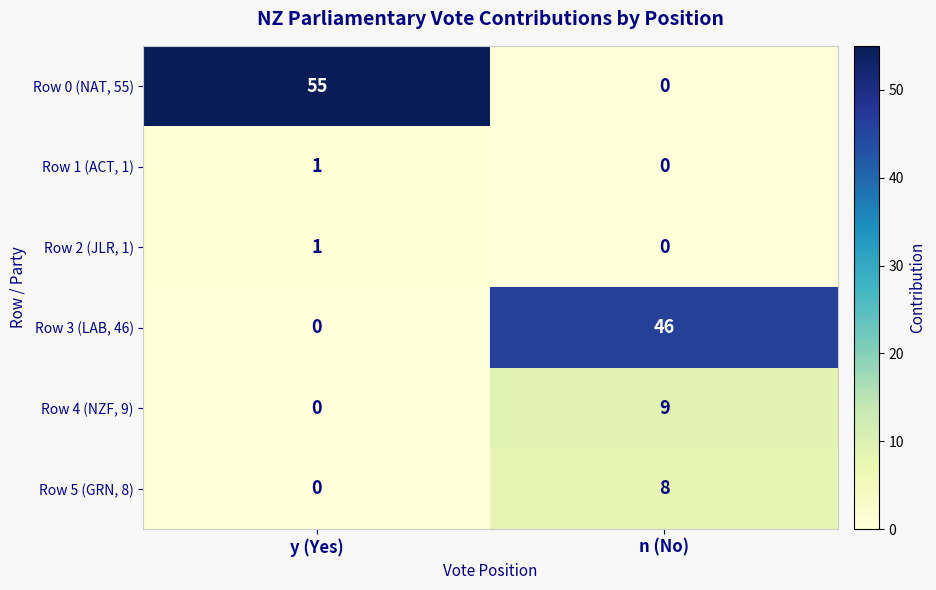

Which series has the largest total across all categories?

Row 0 (NAT, 55)